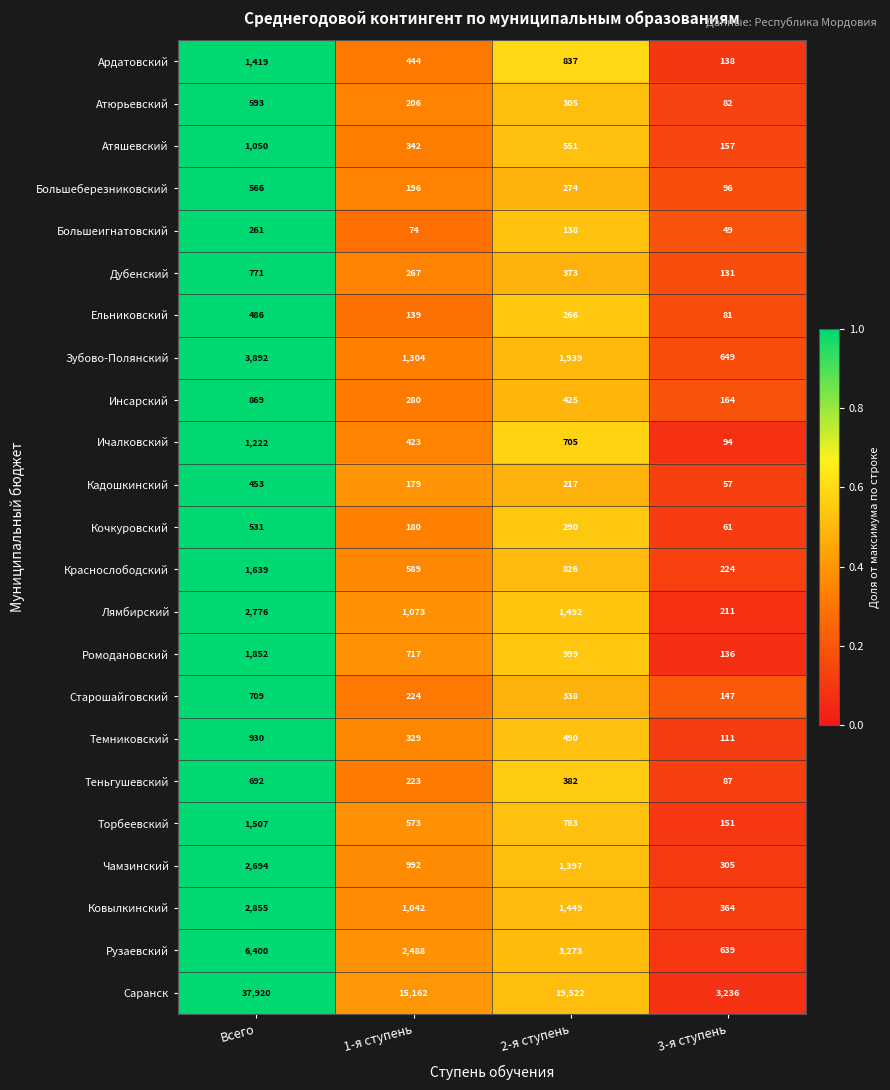

What is the total value across all series at Всего?

72087